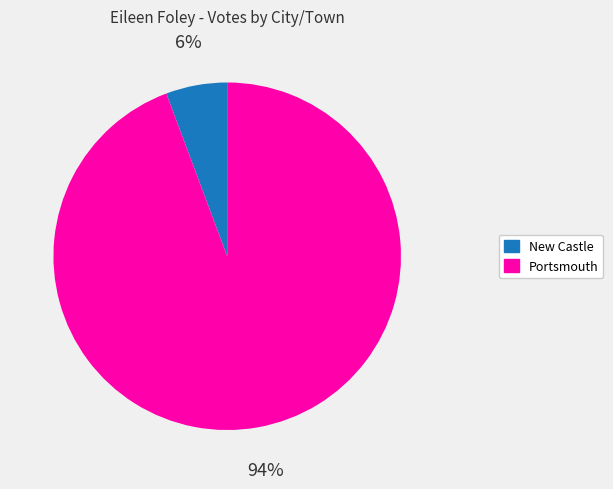

Does any single category account for the majority?

Yes